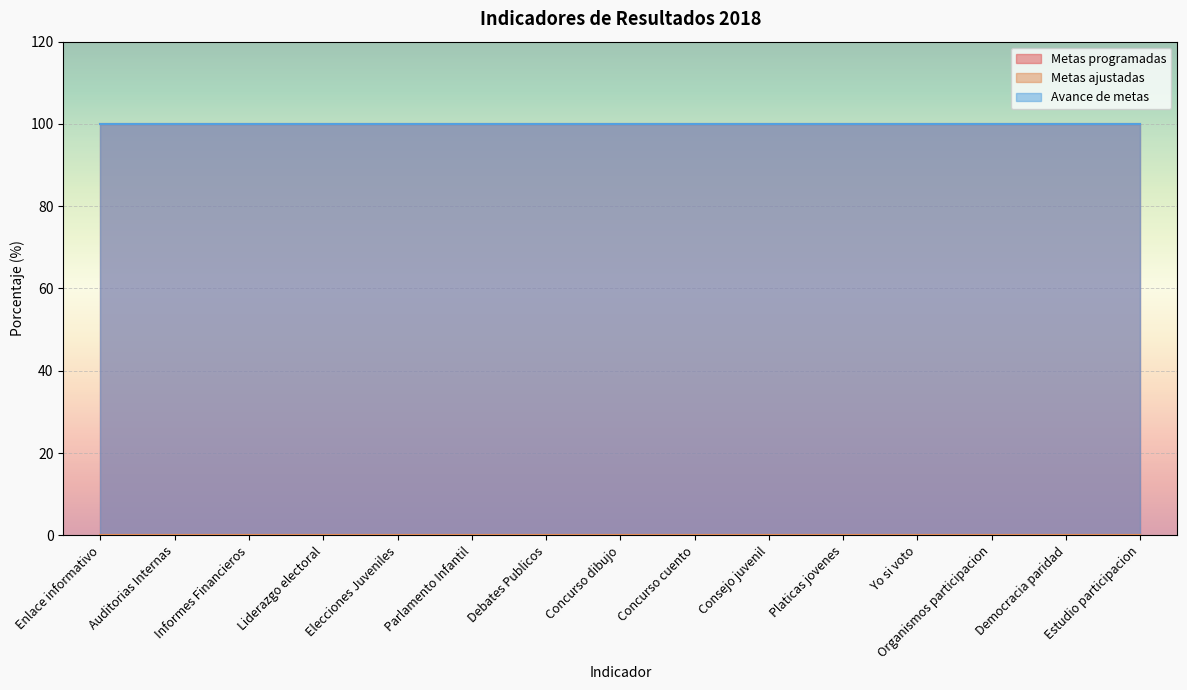

At how many categories does at least one series exceed 79?

15